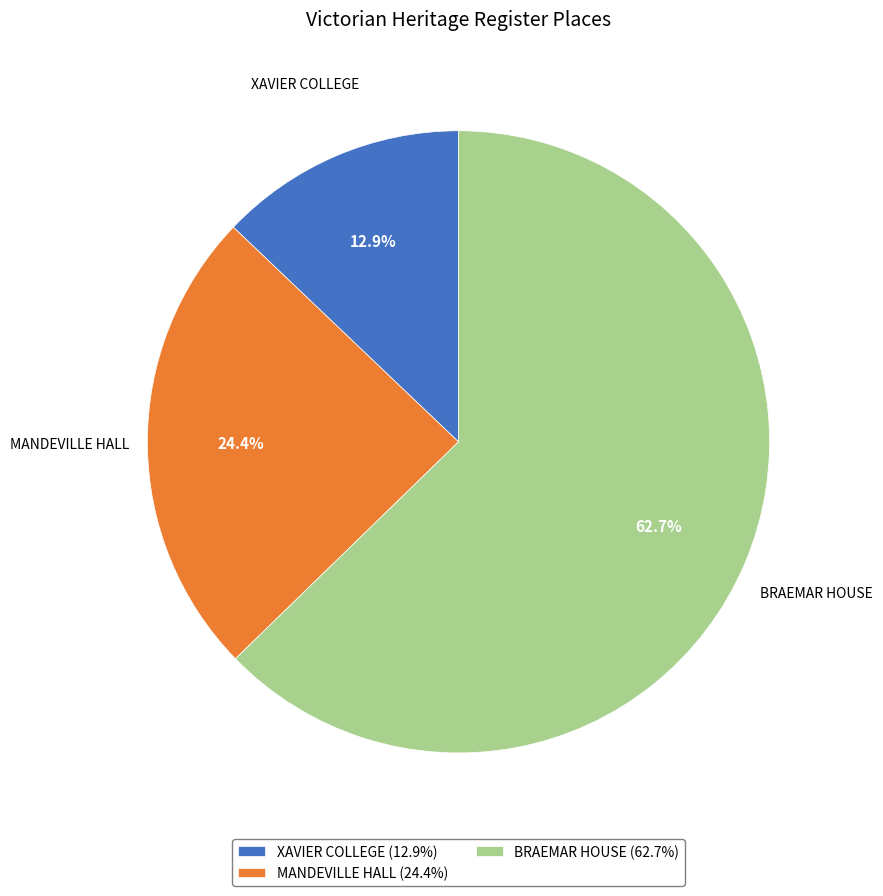

Count the number of slices in the pie.

3